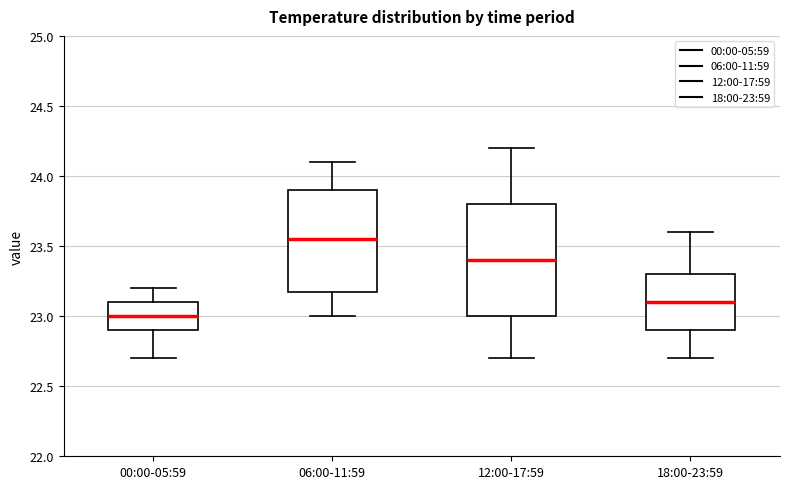

Reading left to right, read every box against the y-axis: the position of its median line, the range the box covers, and the ends of its whiskers. The values are not printed on the chart, so give them approximately, as read against the axis.

00:00-05:59: median 23.00, box 22.90 to 23.10, whiskers 22.70 to 23.20
06:00-11:59: median 23.55, box 23.20 to 23.90, whiskers 23.00 to 24.10
12:00-17:59: median 23.40, box 23.00 to 23.80, whiskers 22.70 to 24.20
18:00-23:59: median 23.10, box 22.90 to 23.30, whiskers 22.70 to 23.60